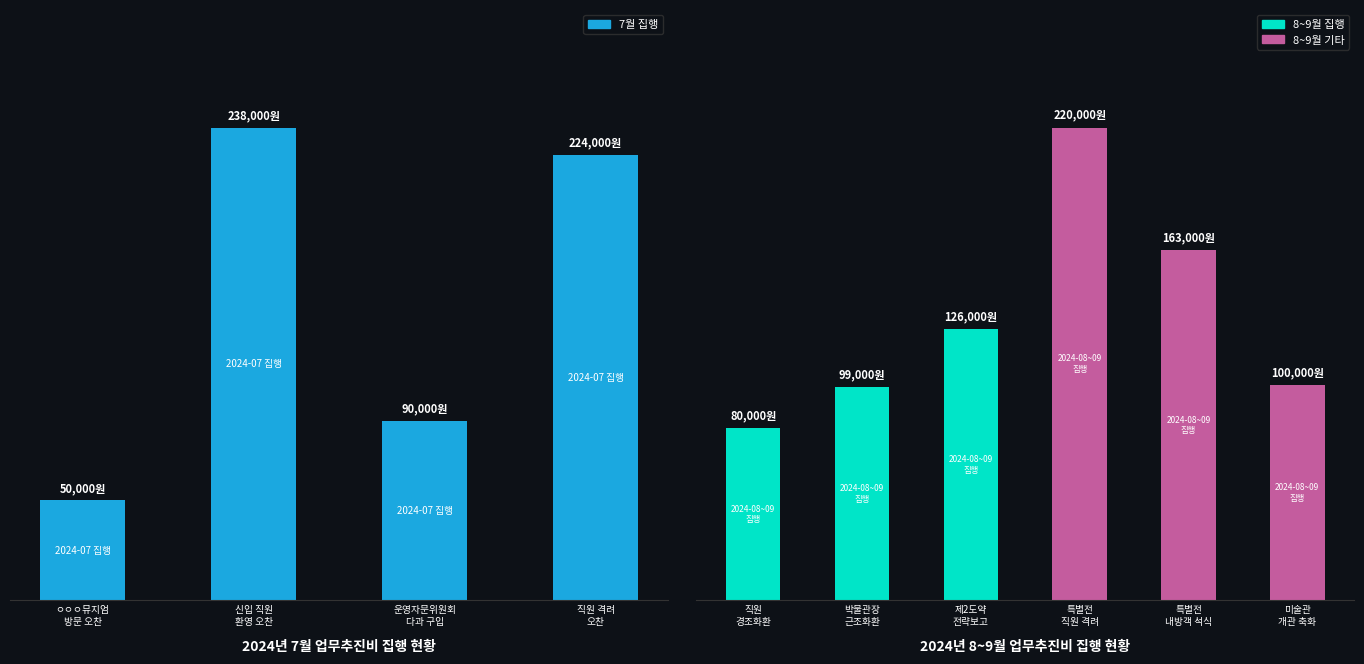

Reading left to right, extract all data points from this chart.

ㅇㅇㅇ뮤지엄 방문 오찬=50000	신입 직원 환영 오찬=238000	운영자문위원회 다과=90000	직원 격려 오찬=224000	직원 경조사 근조화환=80000	박물관장 근조화환=99000	제2도약전략보고=126000	특별전 직원 격려=220000	특별전 내방객 석식=163000	미술관 개관 축화=100000